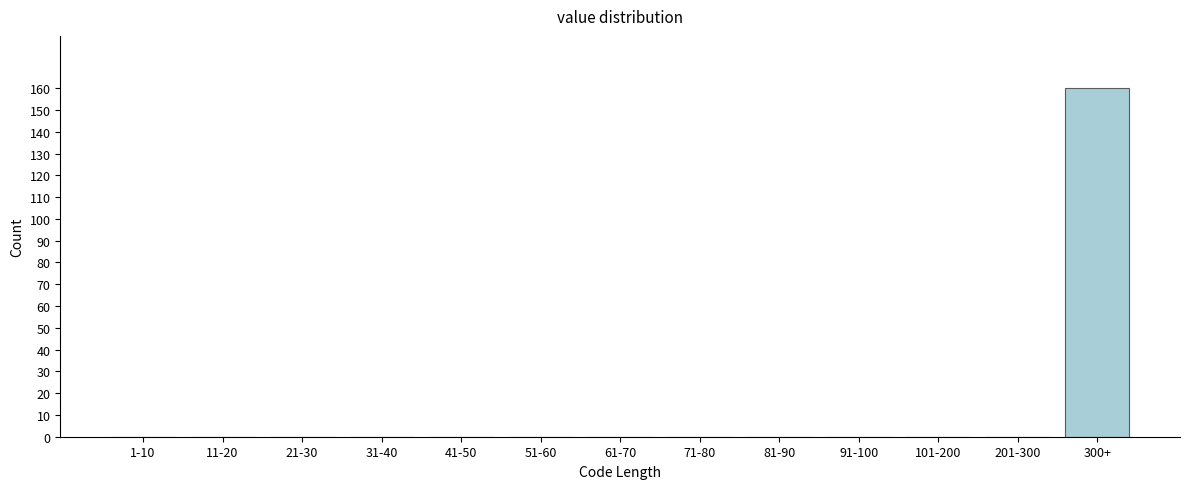

Reading right to left, transcribe all the data shown in this chart.

300+=160	201-300=0	101-200=0	91-100=0	81-90=0	71-80=0	61-70=0	51-60=0	41-50=0	31-40=0	21-30=0	11-20=0	1-10=0